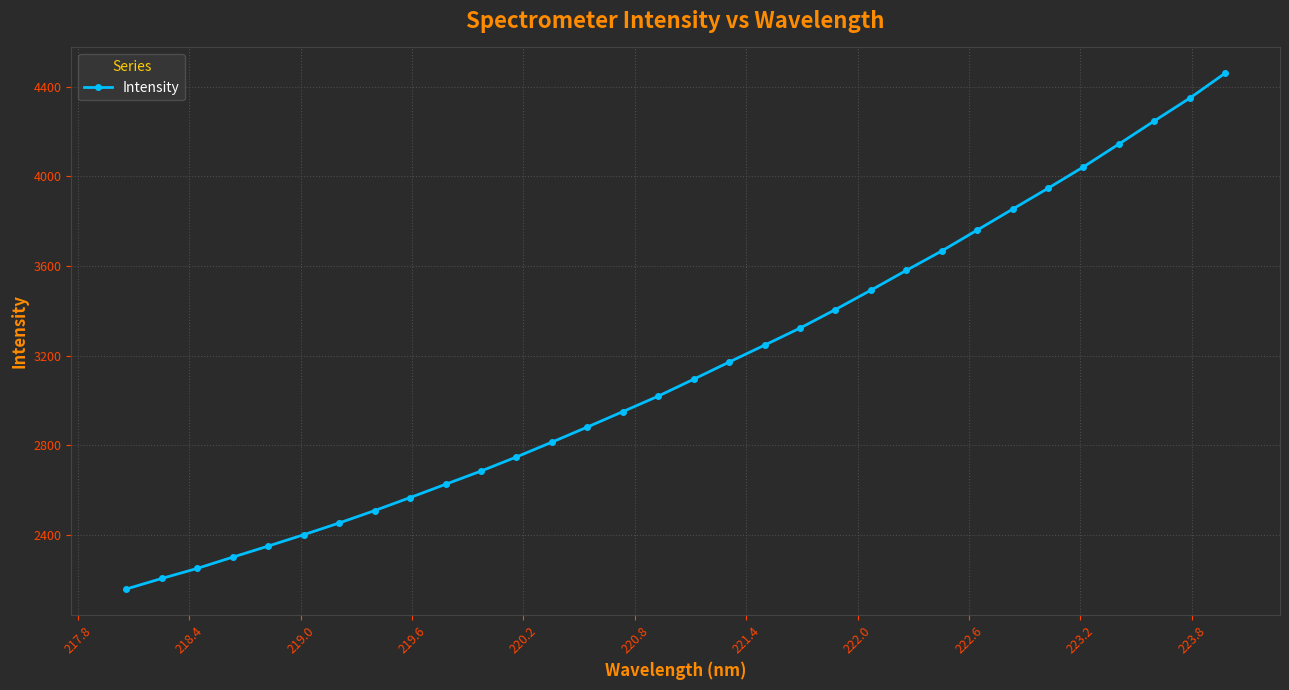

What is the value of the 22nd point from the left?

3492.3